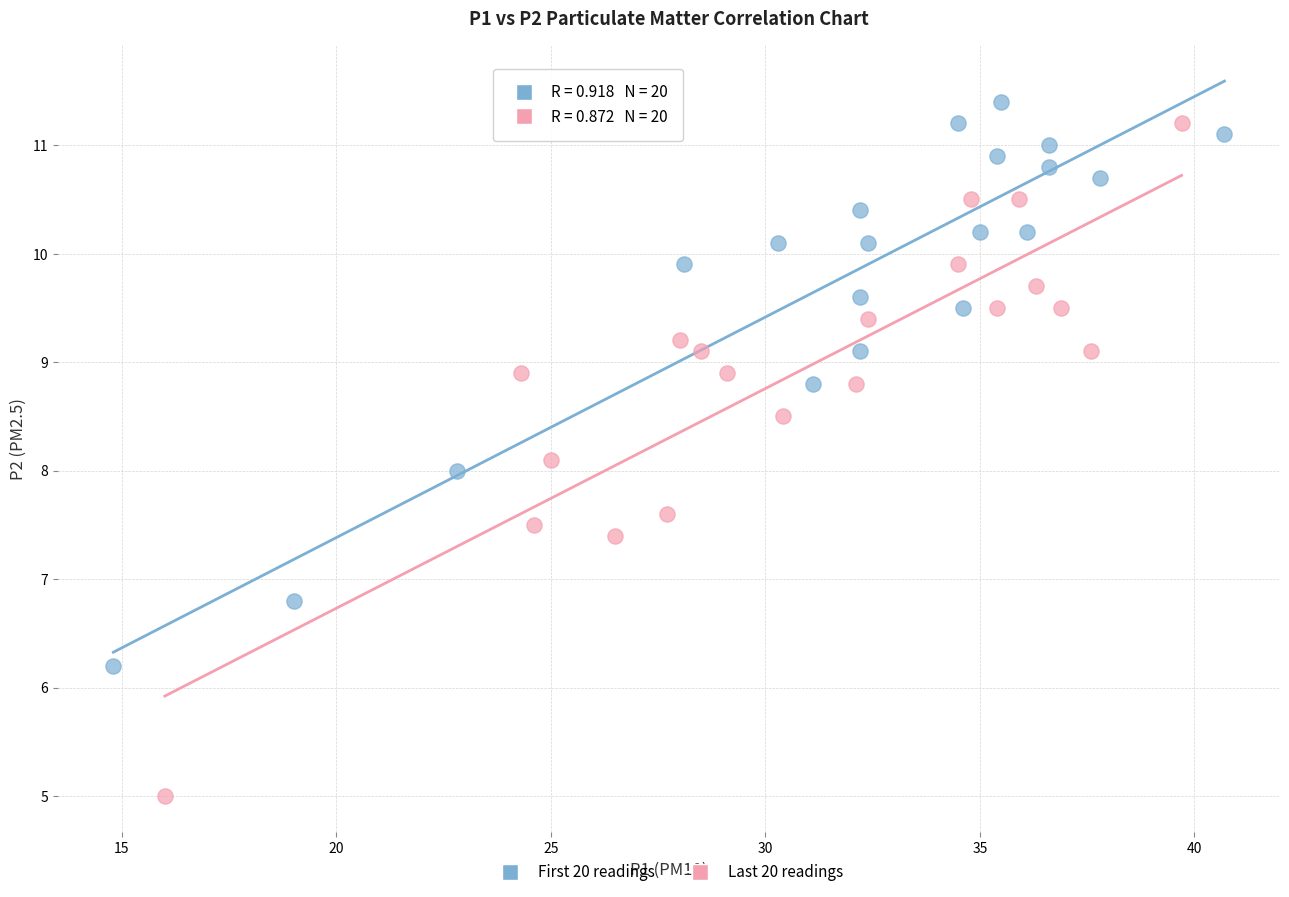

Which series has the largest Y range (max minus min)?

Last 20 readings